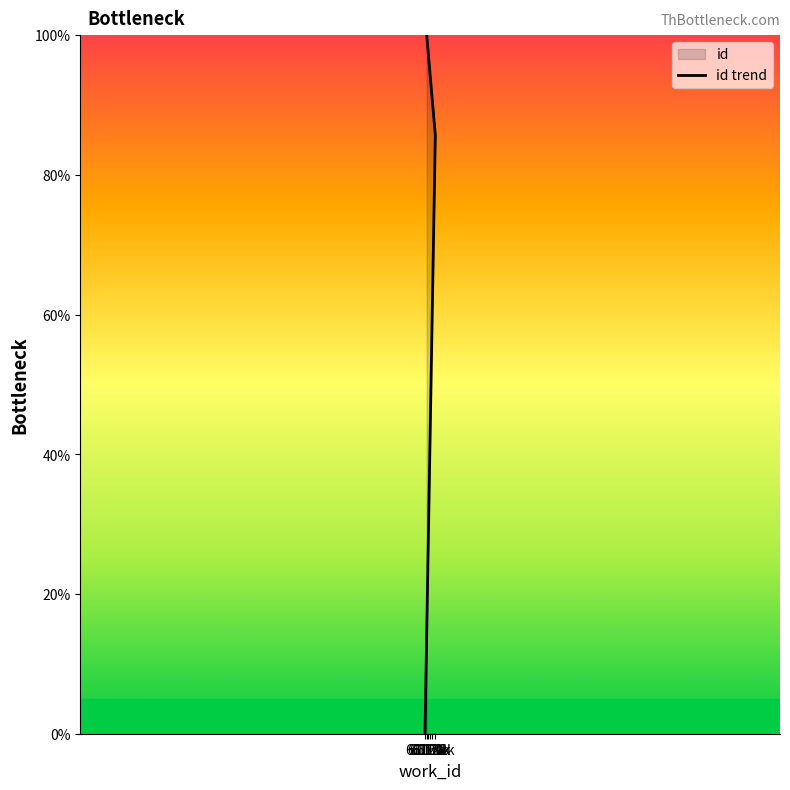

Between 6117 and 6121, which is larger?

6117